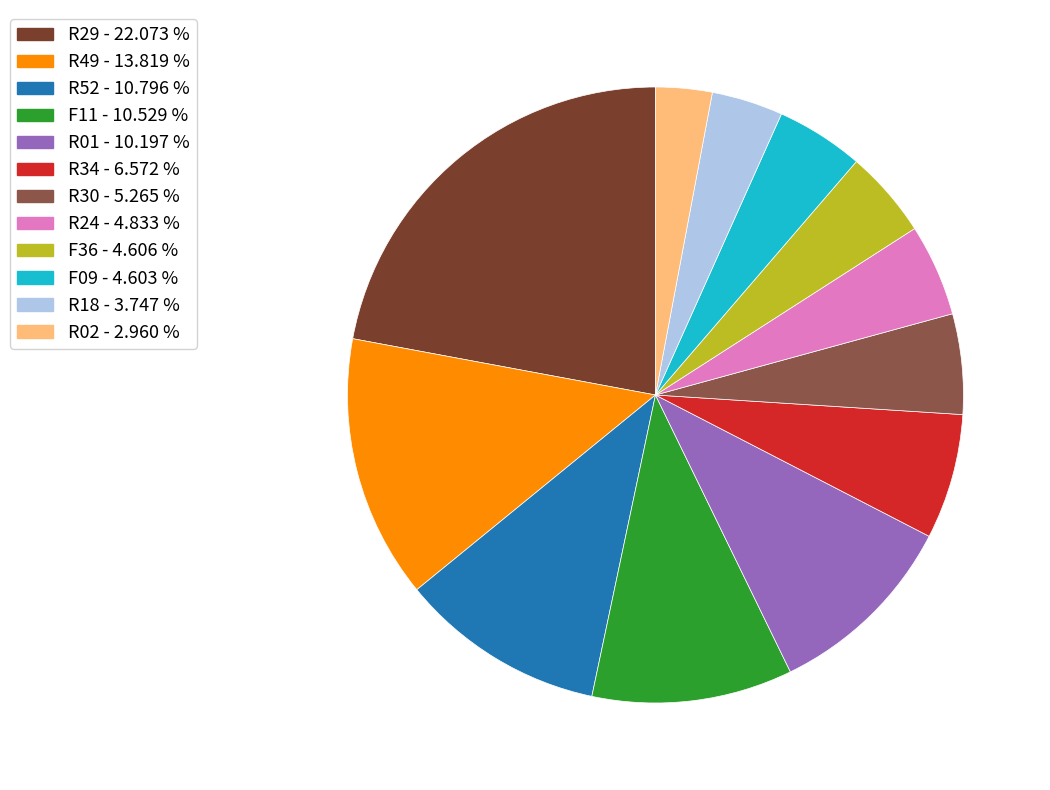

Is there any slice that represents more than half of the pie?

No